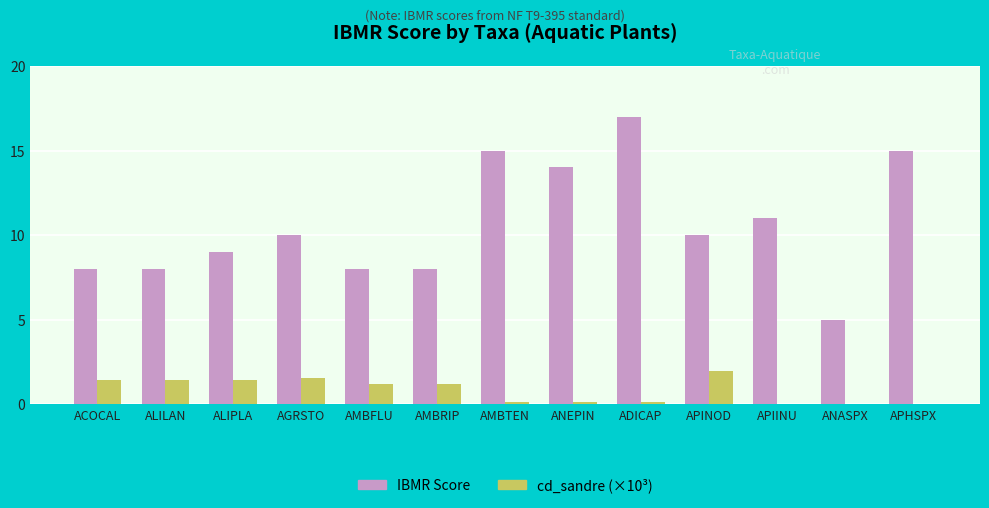

Between AMBRIP and APHSPX, which series saw the biggest shift?

IBMR Score